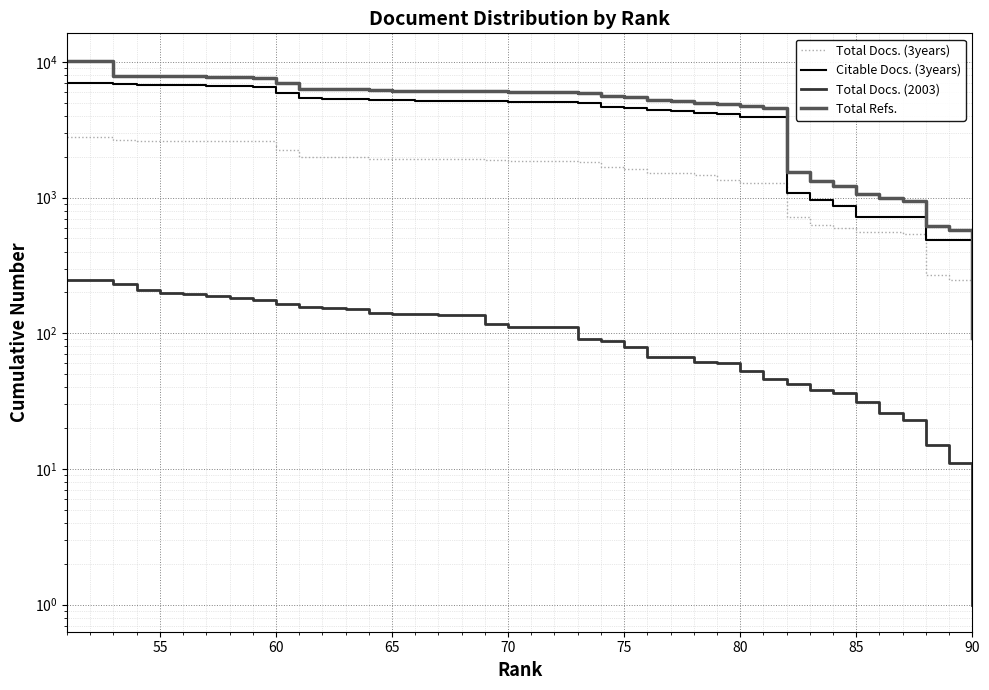

True or false: Total Refs. and Total Docs. (3years) intersect in this chart.

False